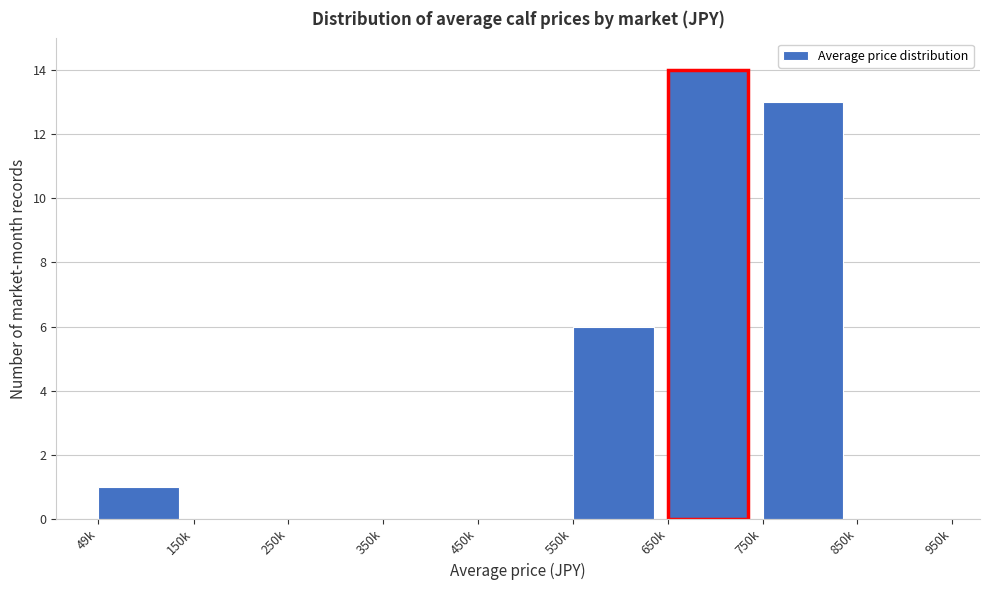

Reading left to right, list all the values displayed in this chart.

49k=1	150k=0	250k=0	350k=0	450k=0	550k=6	650k=14	750k=13	850k=0